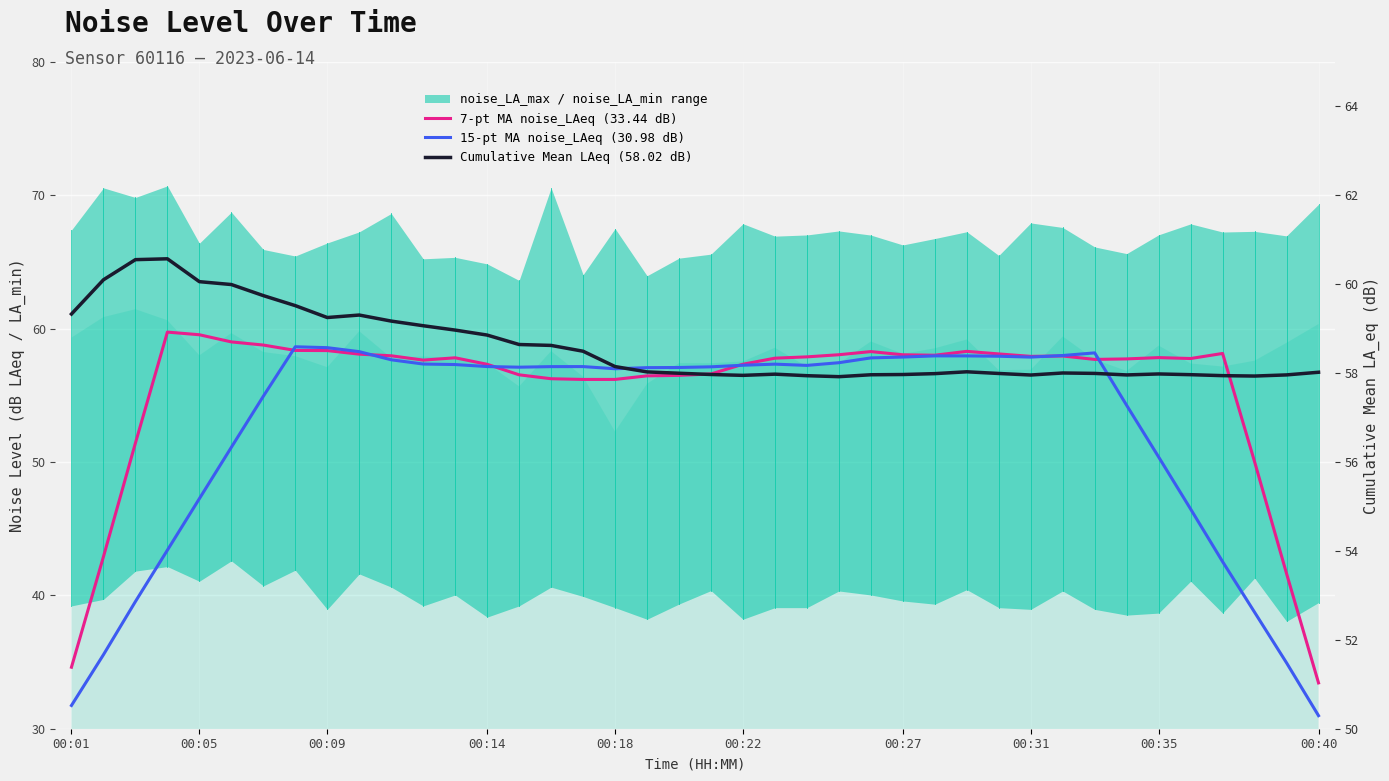

How many values in the 7-pt MA noise_LAeq (33.44 dB) series exceed 57?

27